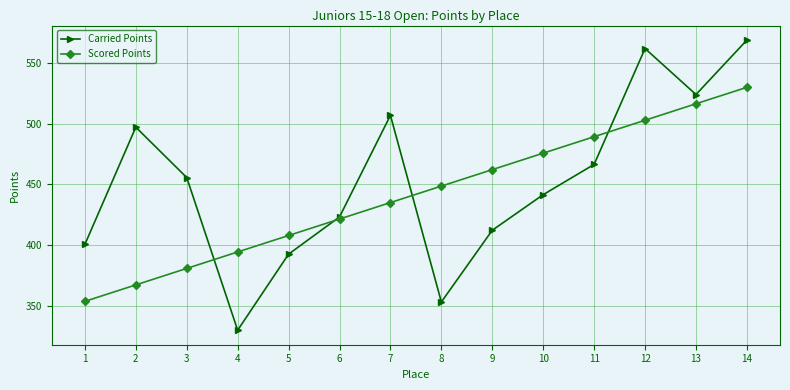

Read the Scored Points value at 7.

435.1